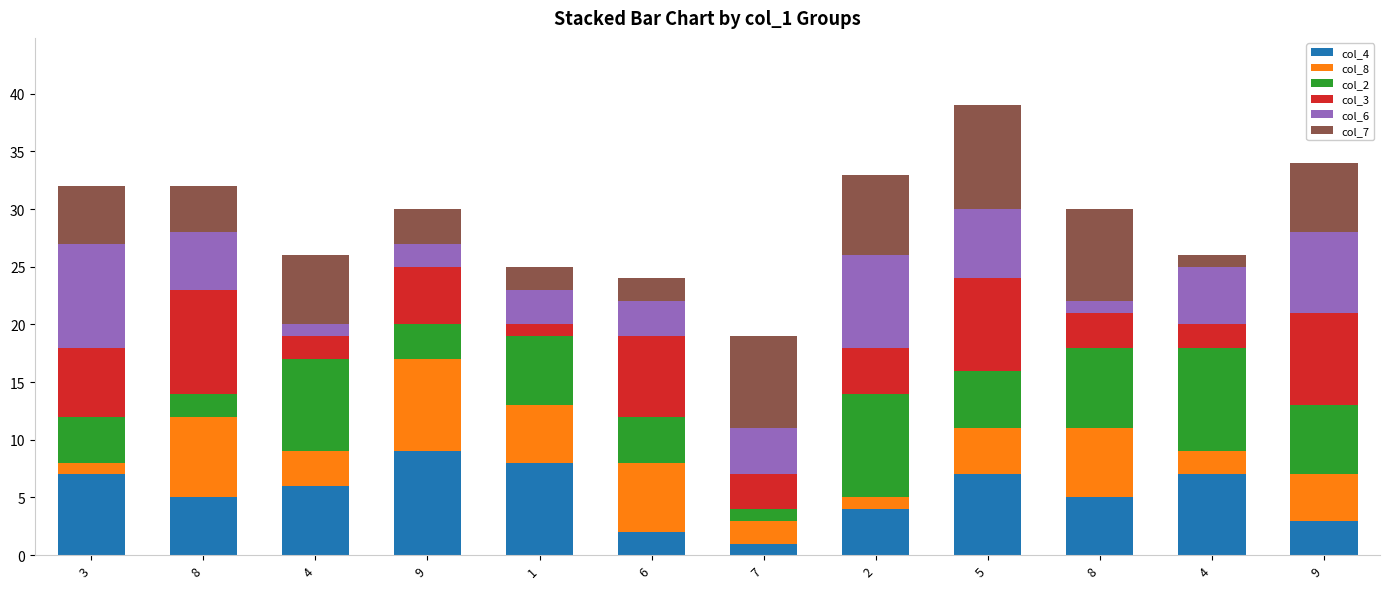

How many series are shown in this chart?

6